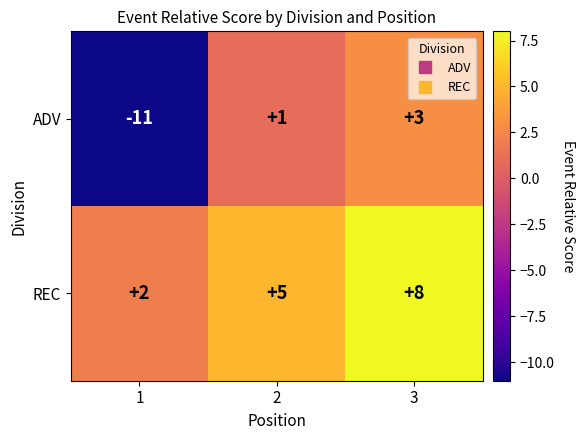

Which series has the widest spread of values?

ADV